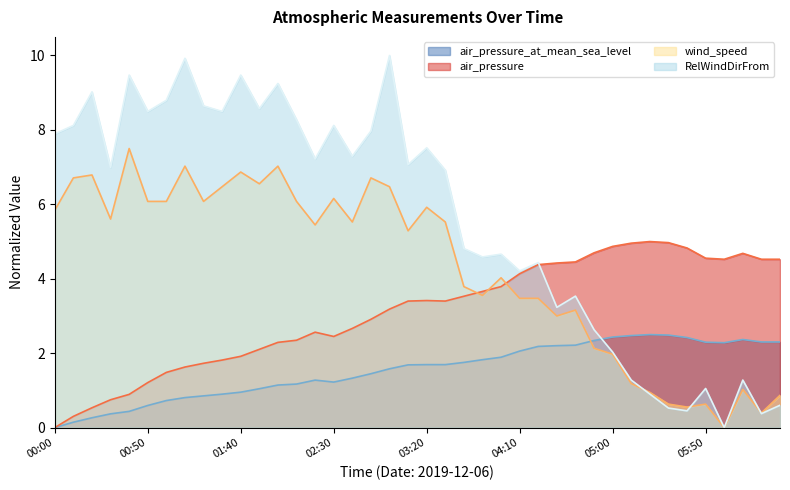

What is the average value of the RelWindDirFrom series?

5.6